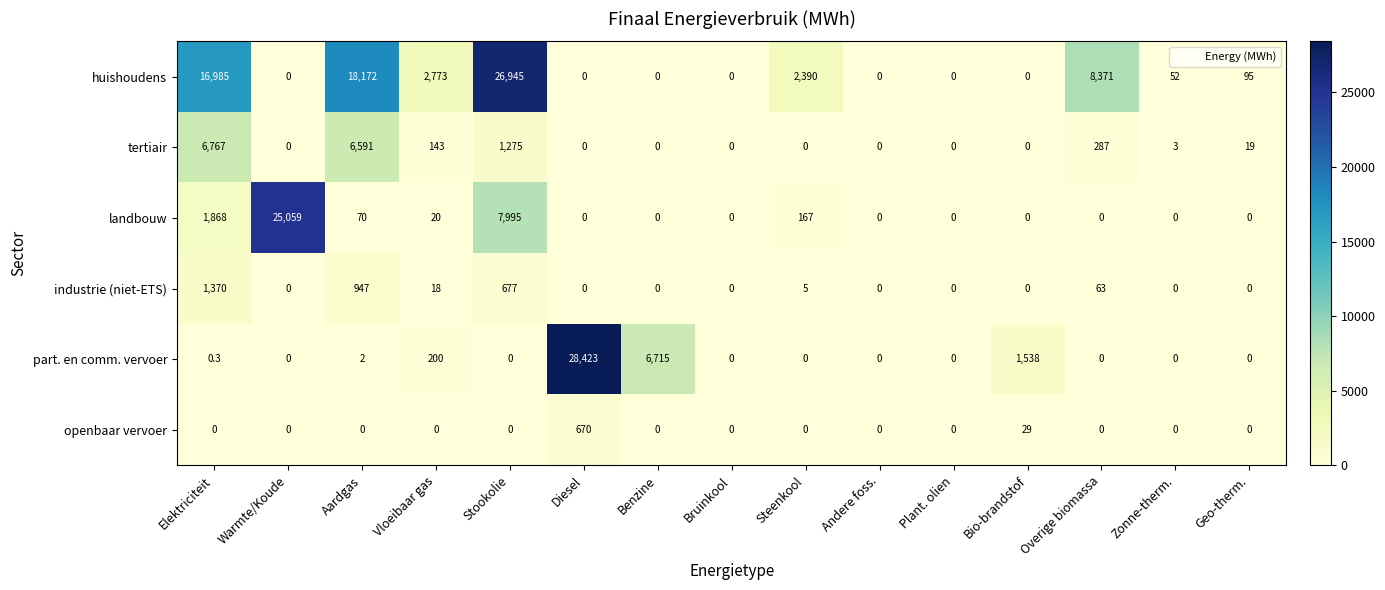

List the series in order of their peak value, lowest first.

openbaar vervoer, industrie (niet-ETS), tertiair, landbouw, huishoudens, part. en comm. vervoer